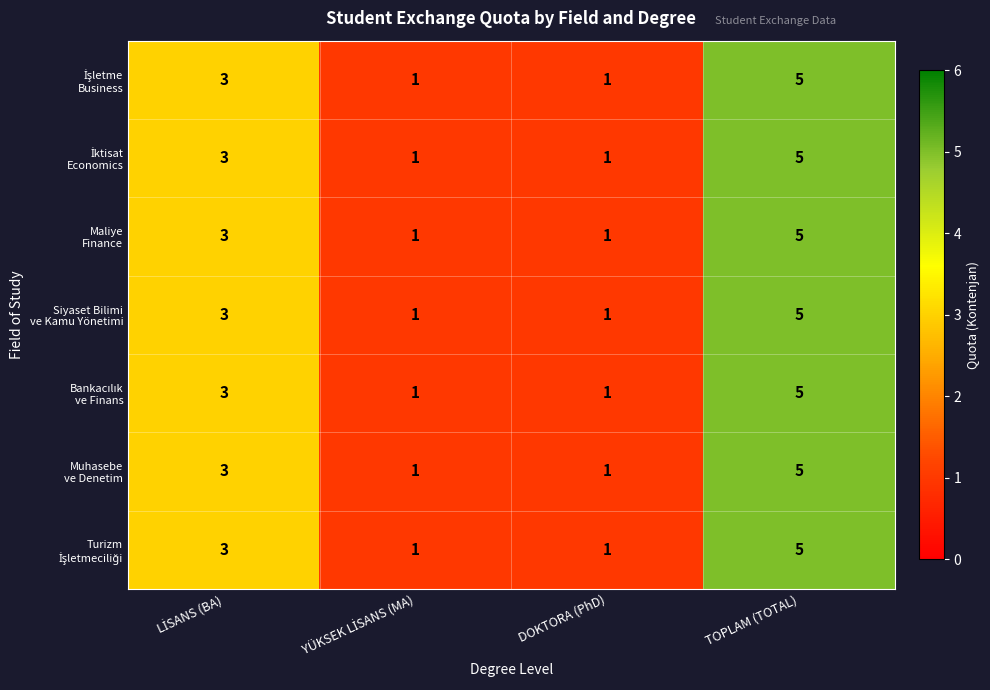

What is the total value across all series at DOKTORA (PhD)?

7